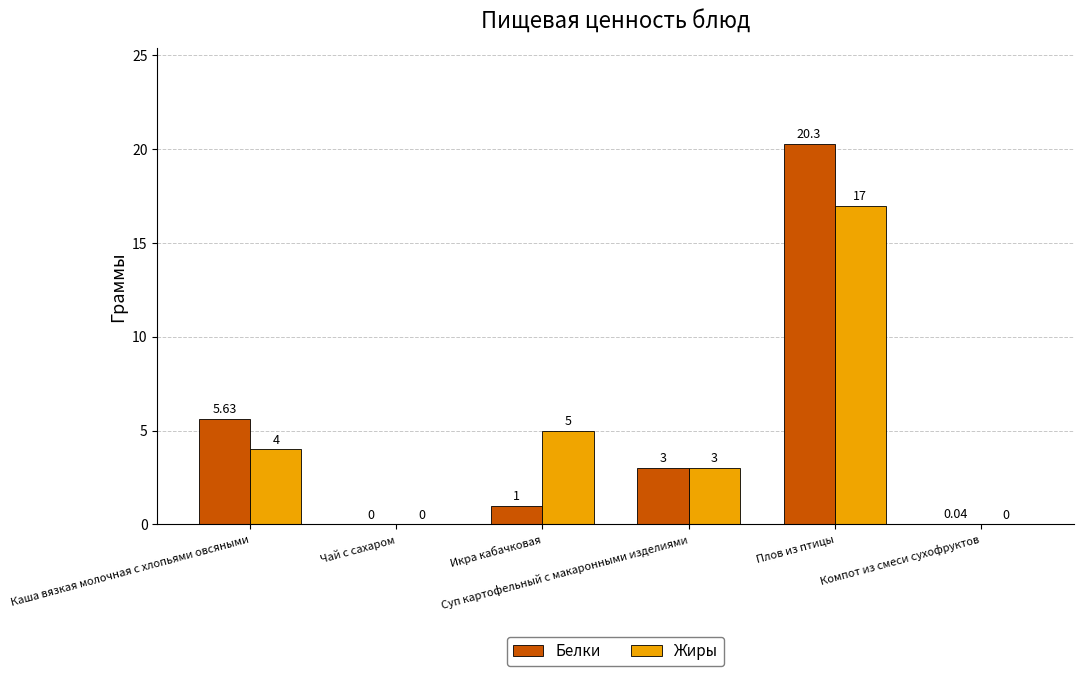

Which series has the largest total across all categories?

Белки